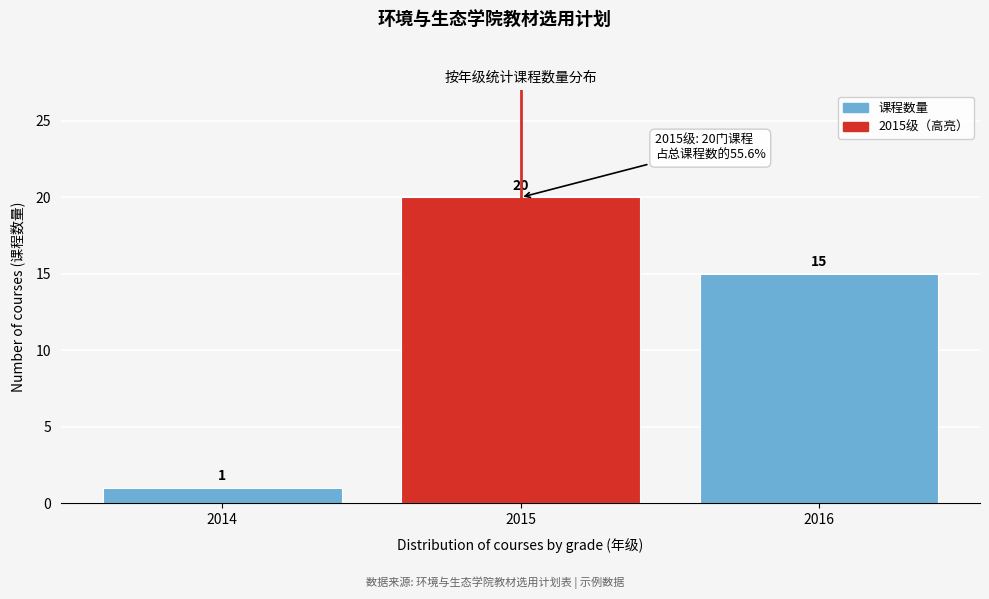

Reading right to left, list all the values displayed in this chart.

15	20	1